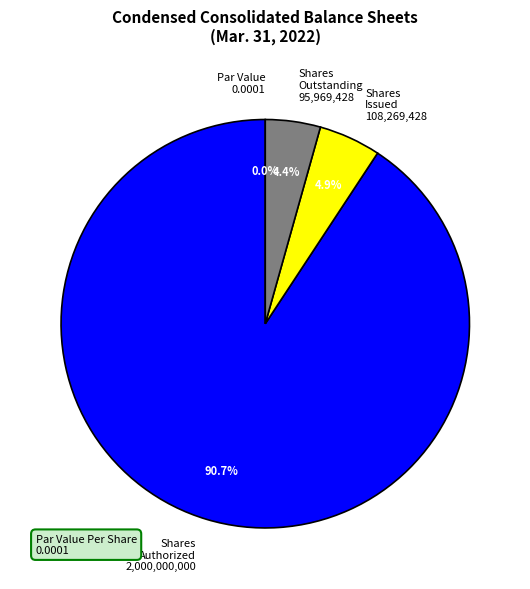

How many segments does this pie chart have?

4